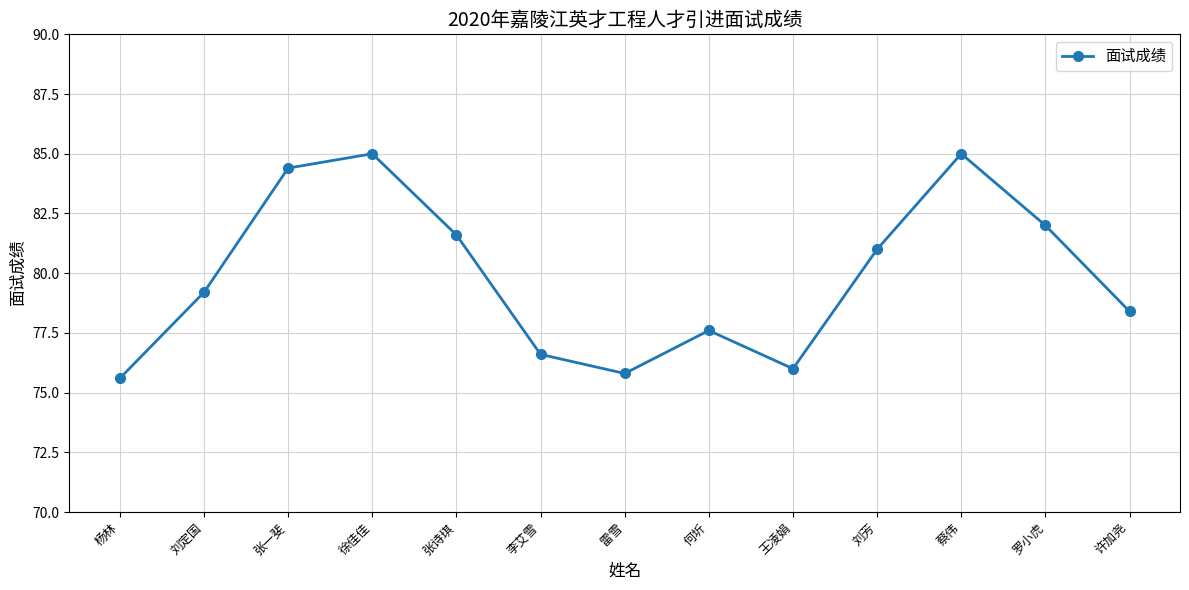

At which label does the data first exceed 79?

刘定国